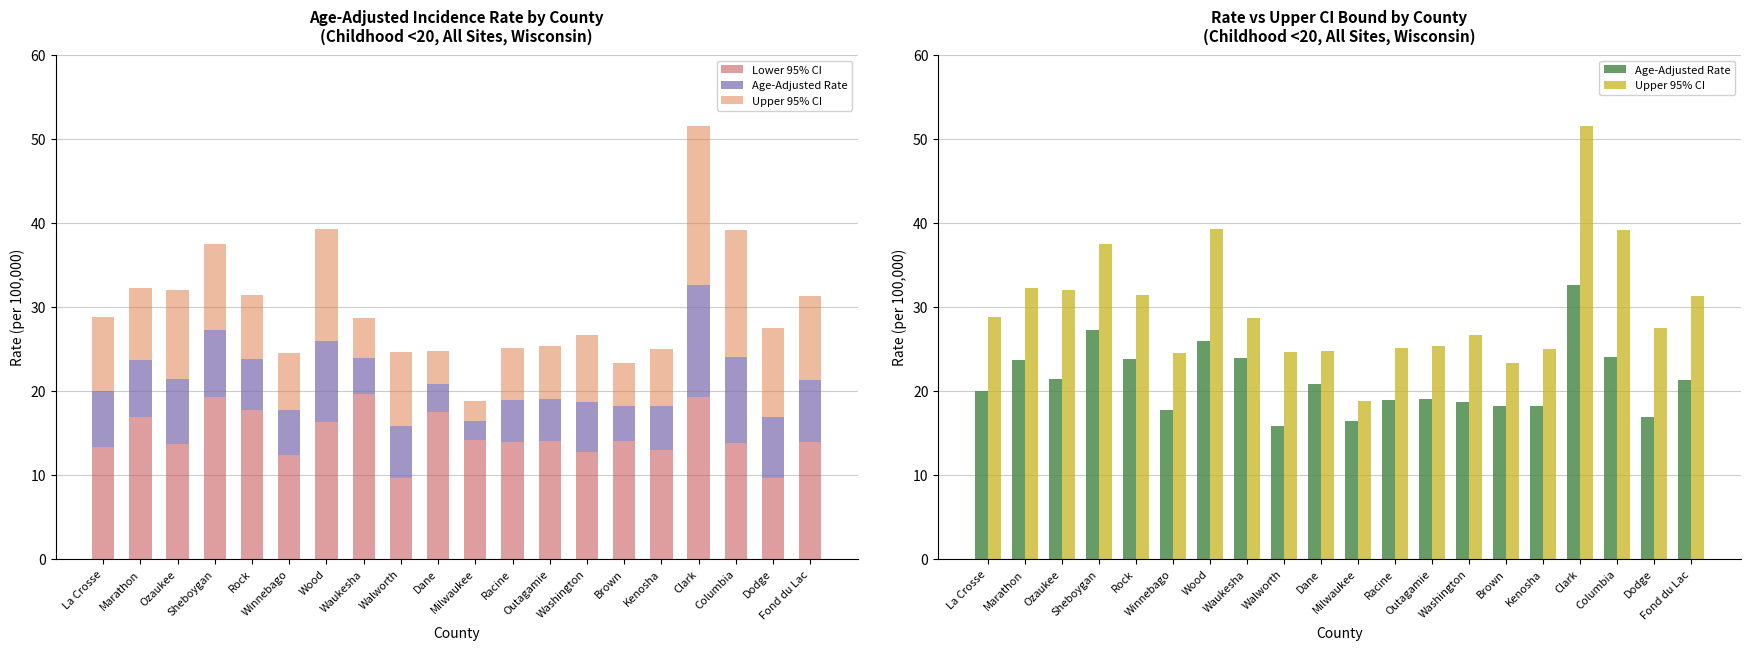

What is the greatest value displayed?

51.6